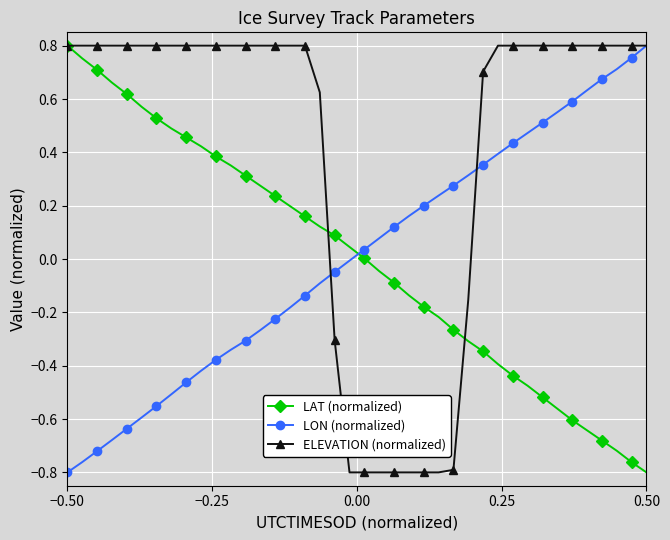

How many lines are shown in the chart?

3